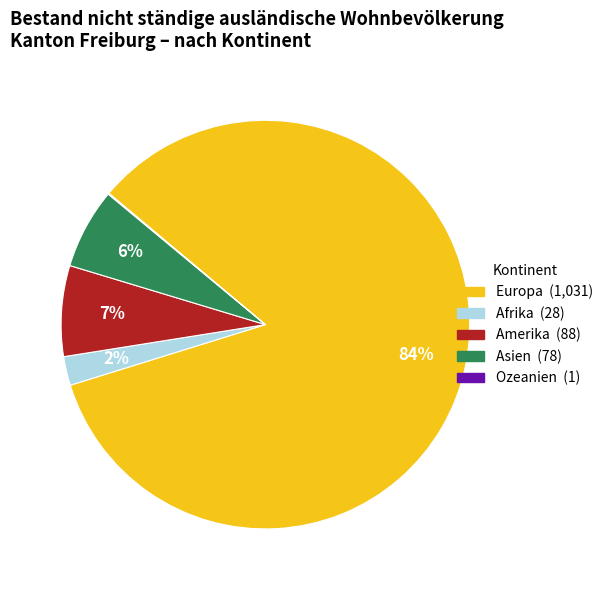

Does Europa represent more than half of the total?

Yes